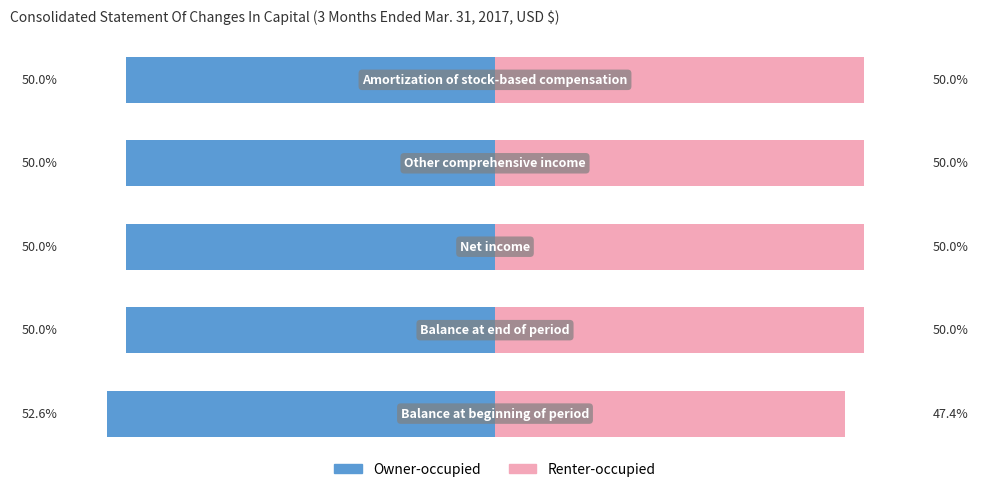

What is the value of the Owner-occupied bar at the 3rd from the left?

-50.0